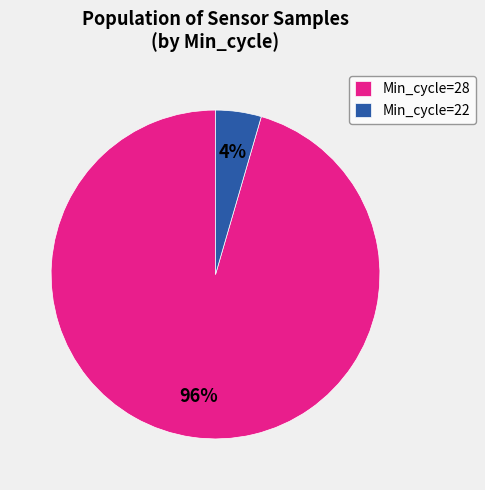

How many segments does this pie chart have?

2